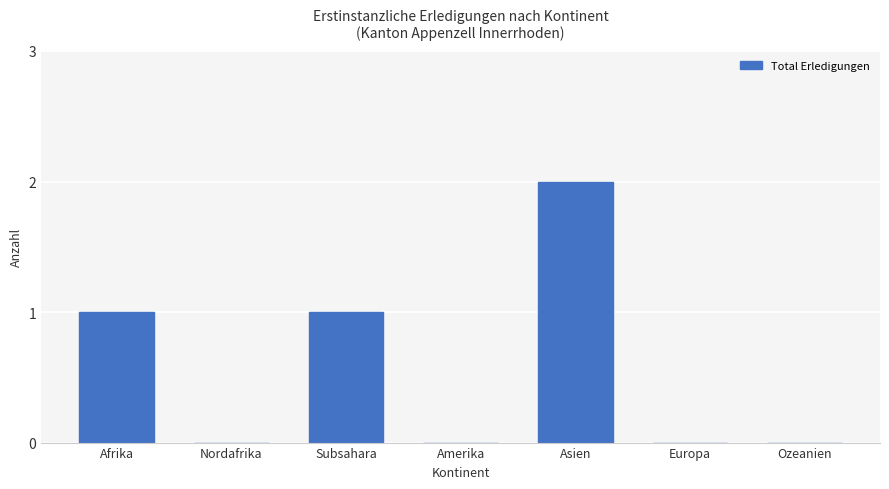

At which category does the chart reach its peak across all series?

Asien